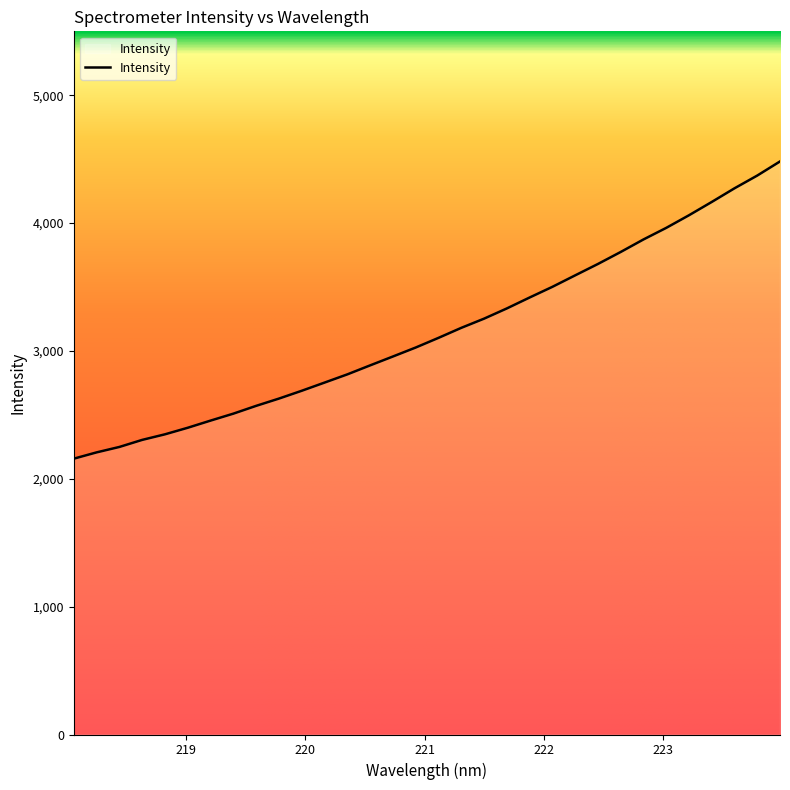

What is the greatest value displayed?

4482.2